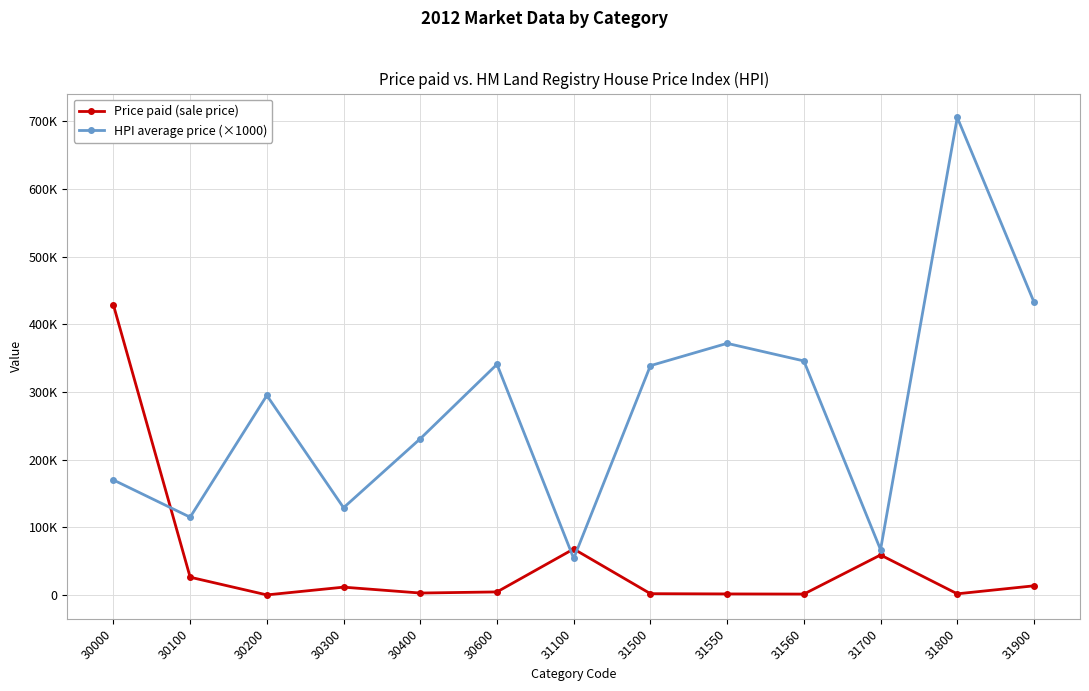

At which category does Price paid (sale price) reach its first local peak?

30300